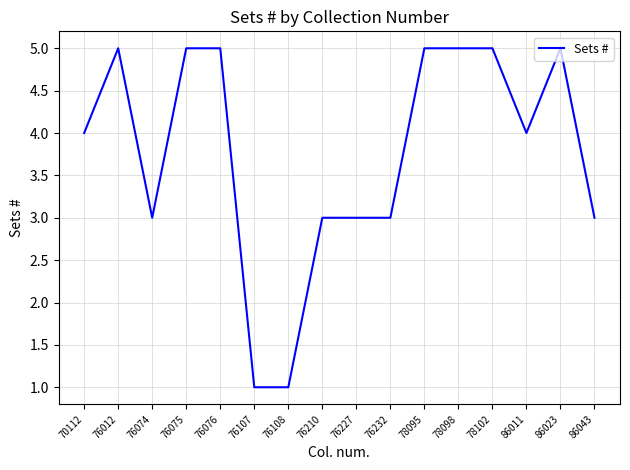

Where is the first local minimum?

76074